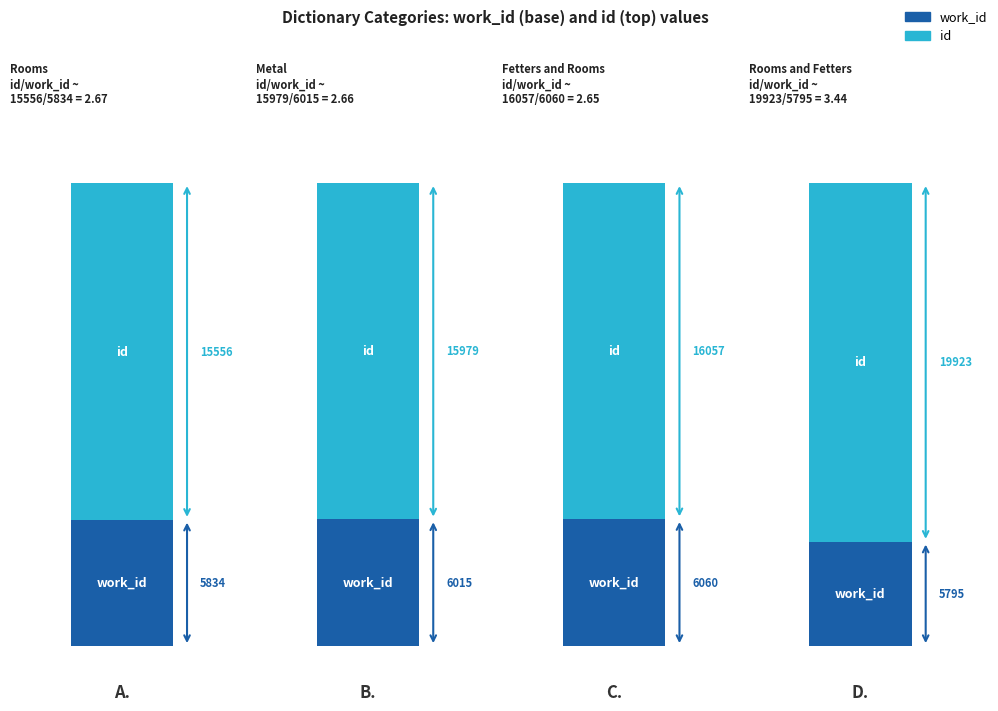

What is the difference between the maximum and minimum values in the id series?

4367